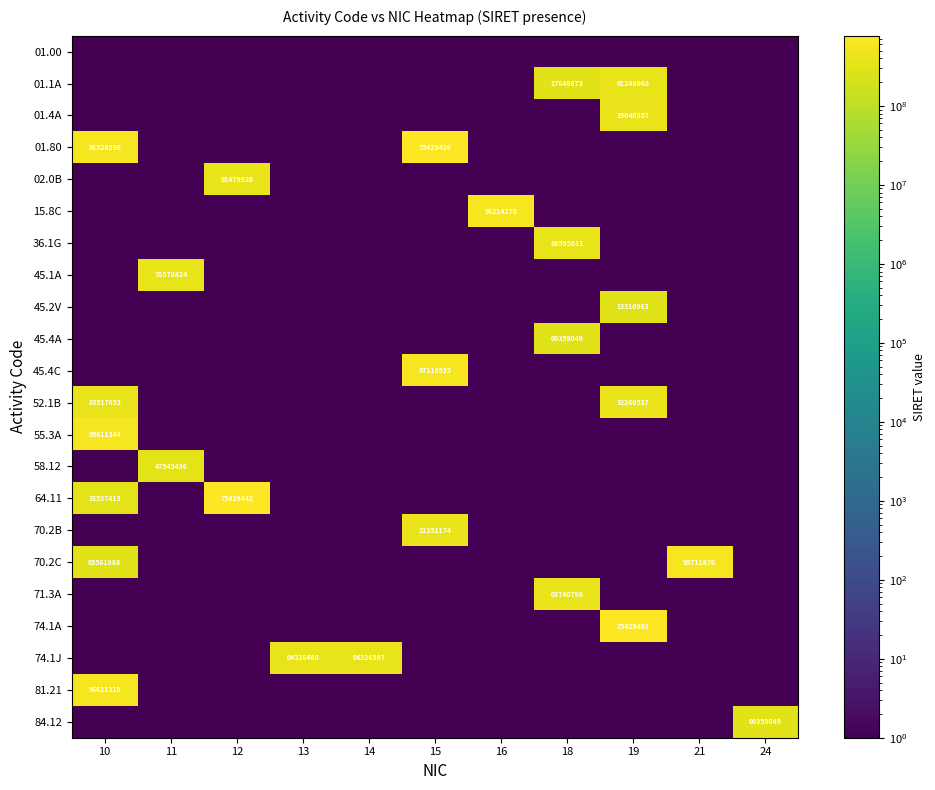

Is it true that 45.4A equals 225205.3 at 18?

False